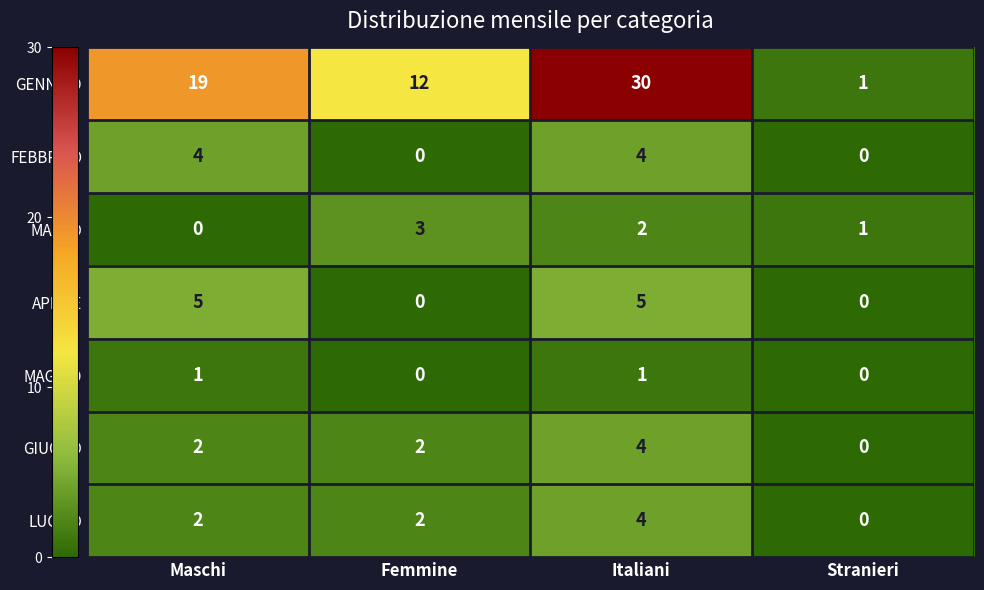

Between Femmine and Italiani, which series saw the biggest shift?

GENNAIO